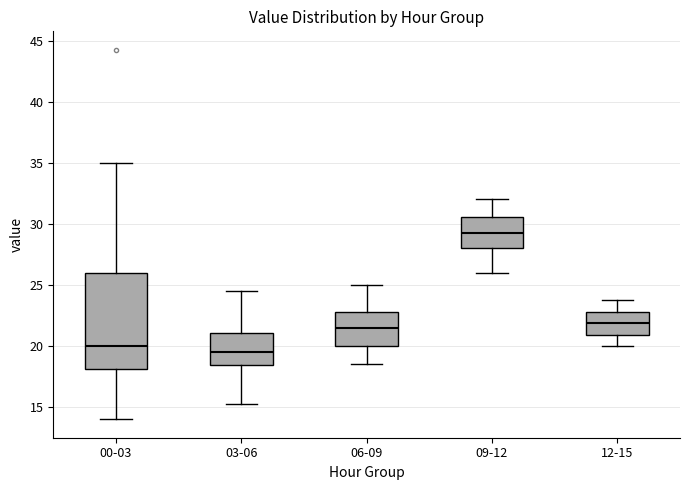

Reading left to right, transcribe this box plot: for each box, give where its median line is, the range the box spans, and where its two whiskers end, as read against the y-axis. The values are not printed on the chart, so give them approximately, as read against the axis.

00-03: median 20.0, box 18.0 to 26.0, whiskers 14.0 to 35.0
03-06: median 19.5, box 18.5 to 21.0, whiskers 15.5 to 24.5
06-09: median 21.5, box 20.0 to 23.0, whiskers 18.5 to 25.0
09-12: median 29.5, box 28.0 to 30.5, whiskers 26.0 to 32.0
12-15: median 22.0, box 21.0 to 23.0, whiskers 20.0 to 24.0